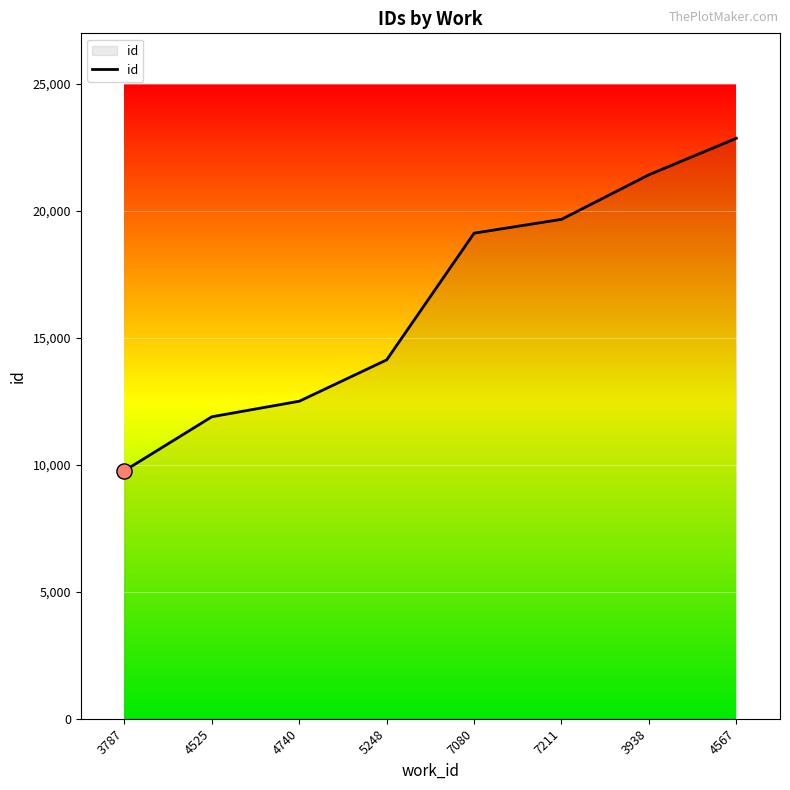

Approximately how many times larger is the value at 5248 compared to 3938?

0.7